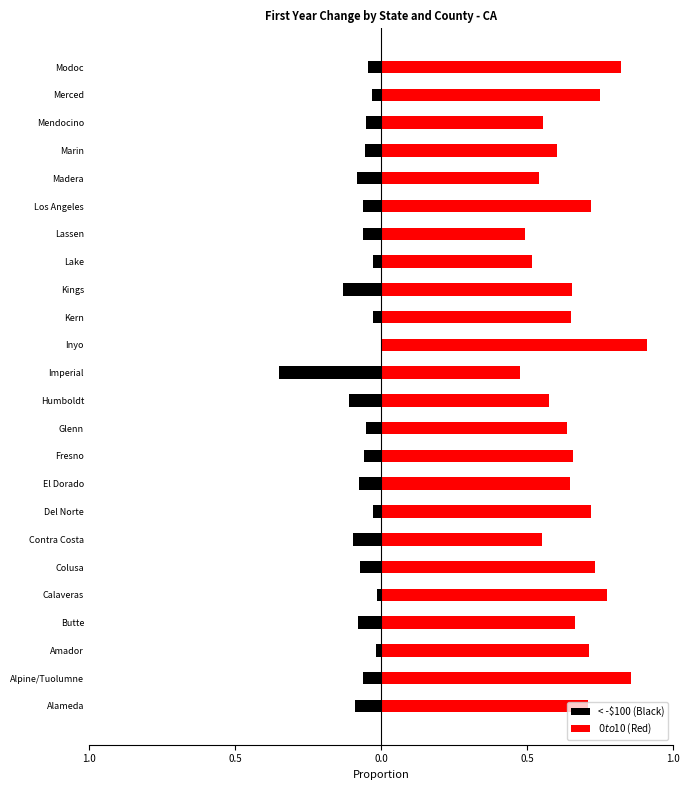

Read the < -$100 (Black) value at Marin.

-0.1